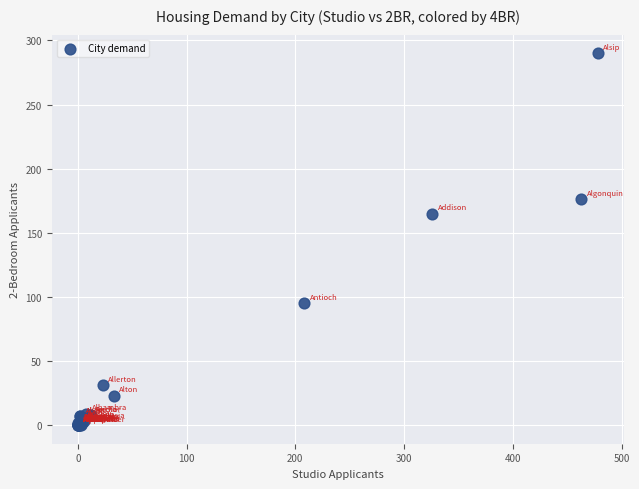

What Y value in the scatter plot is closest to 145?

165